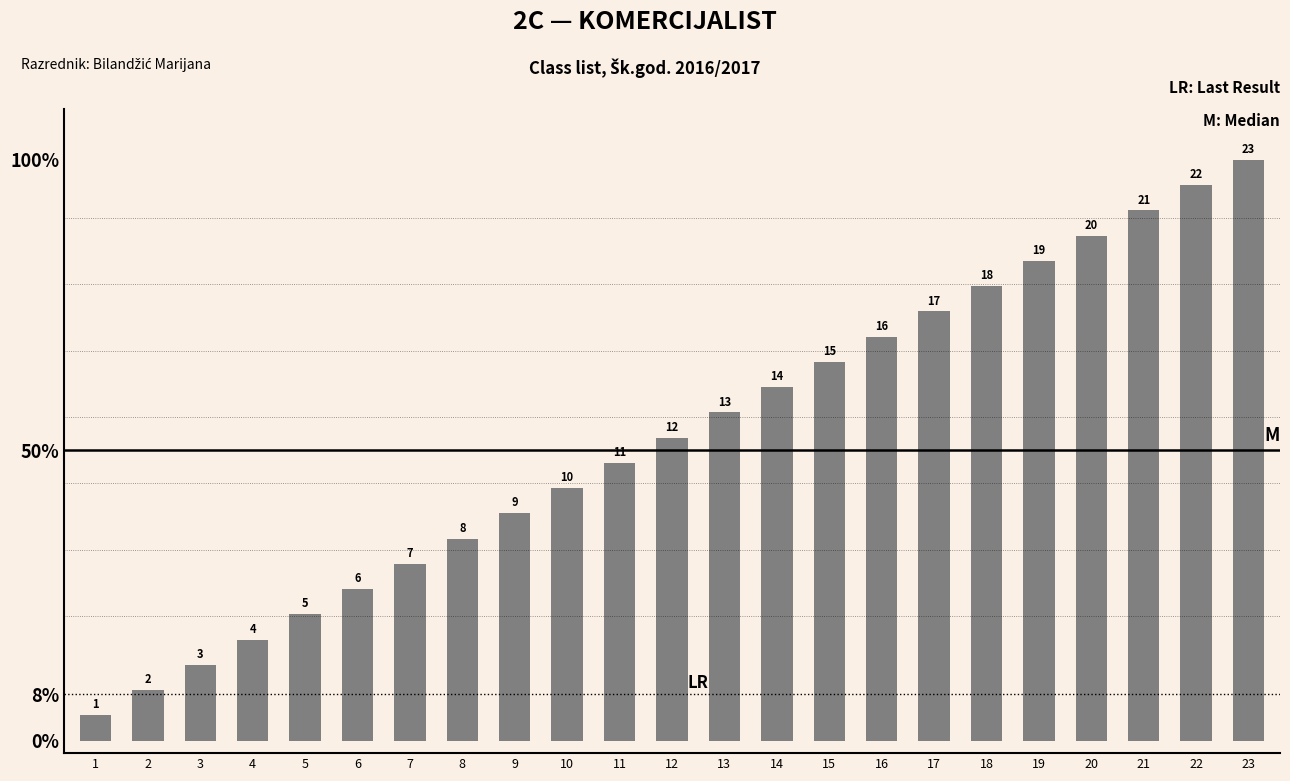

Are the bars horizontal?

No